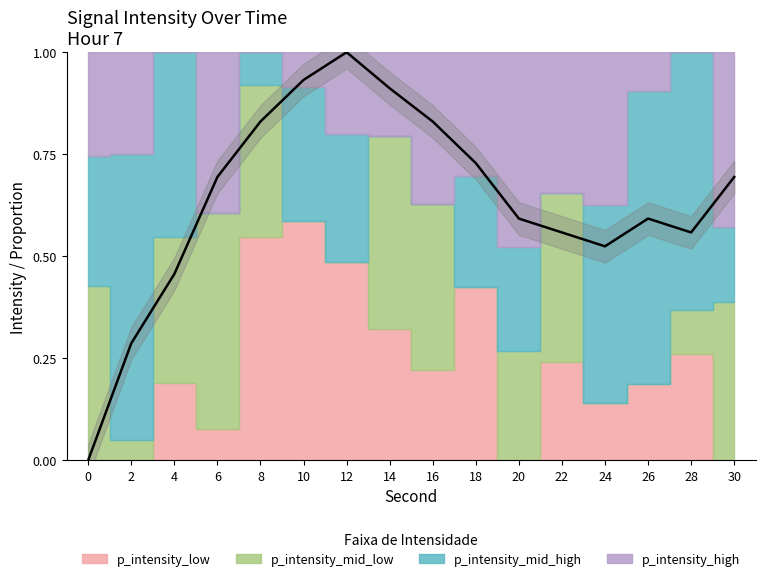

How many points are lower than both their immediate neighbors (excluding endpoints)?

2